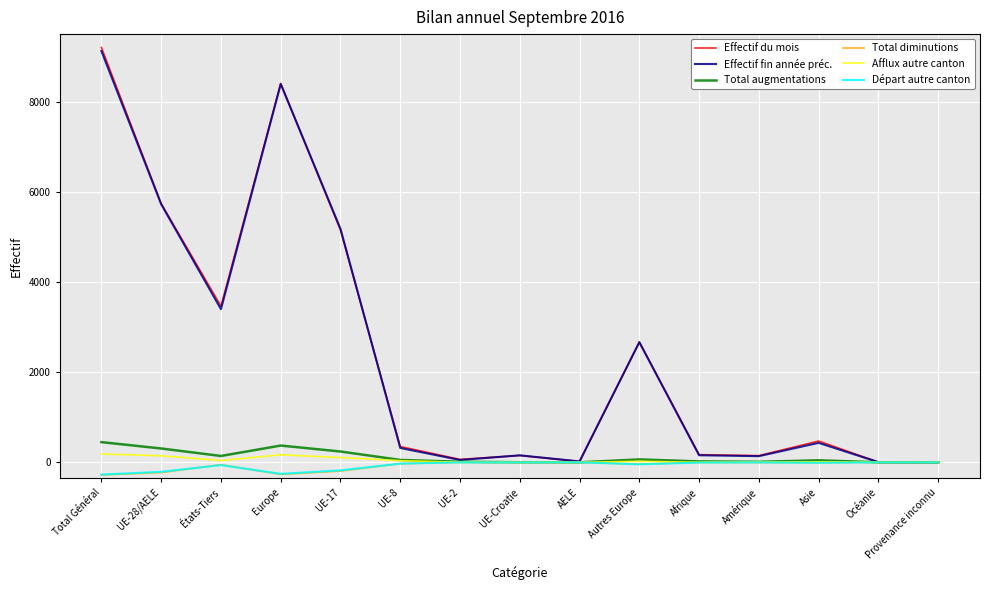

Which series changed the most between UE-17 and Provenance inconnu?

Effectif fin année préc.